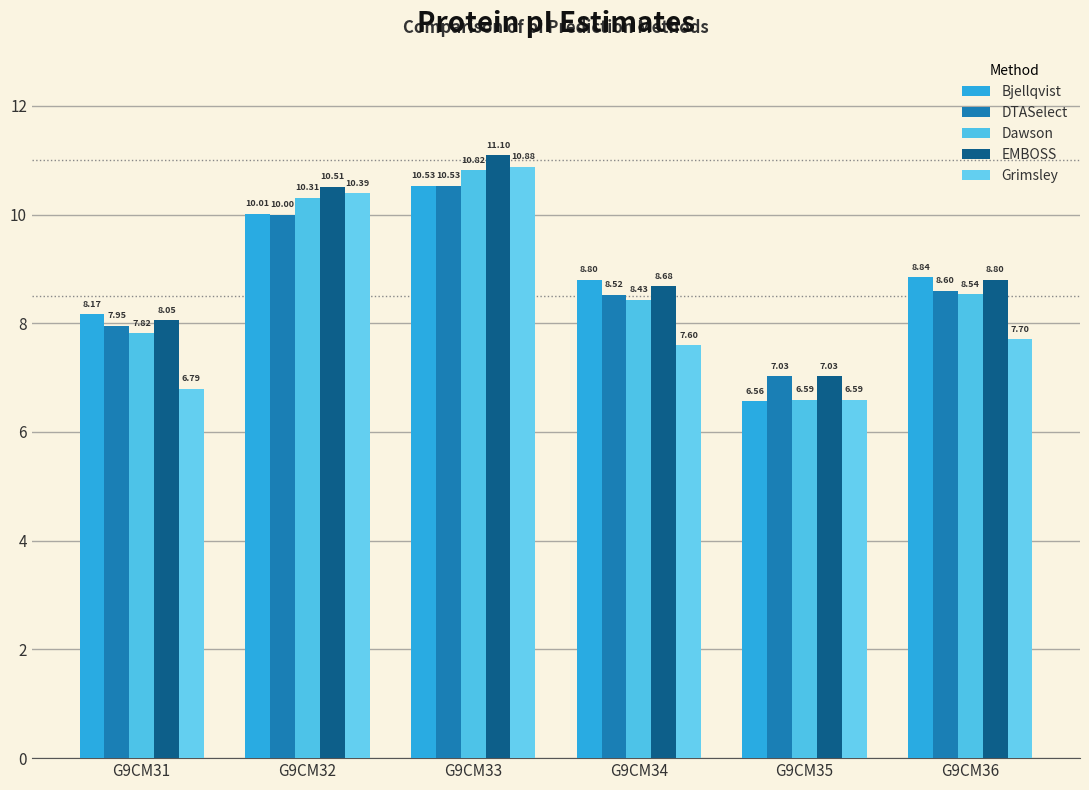

What is the value of the EMBOSS bar at the 5th from the left?

7.0